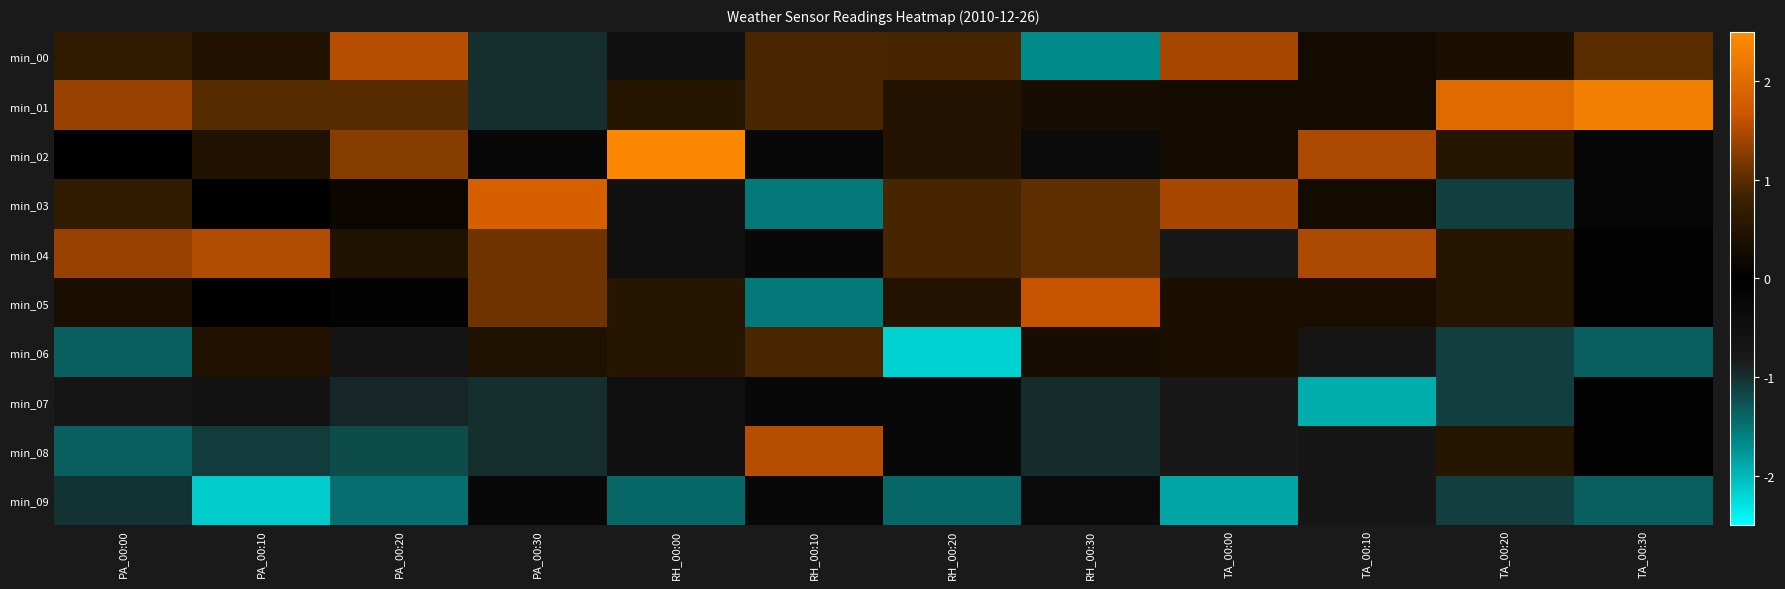

At how many categories does at least one series exceed -1?

12